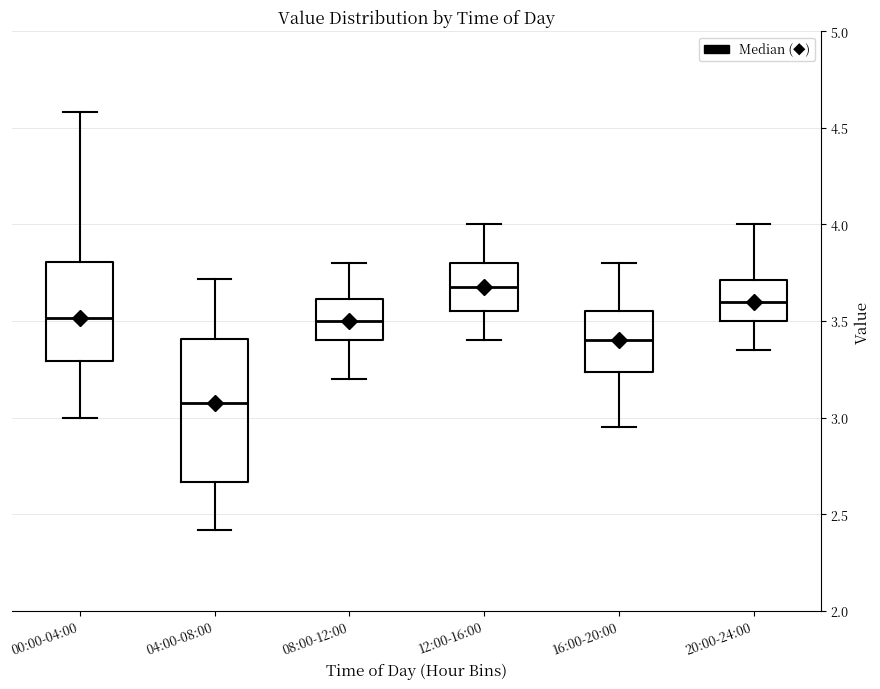

Which box's median line is the highest?

12:00-16:00